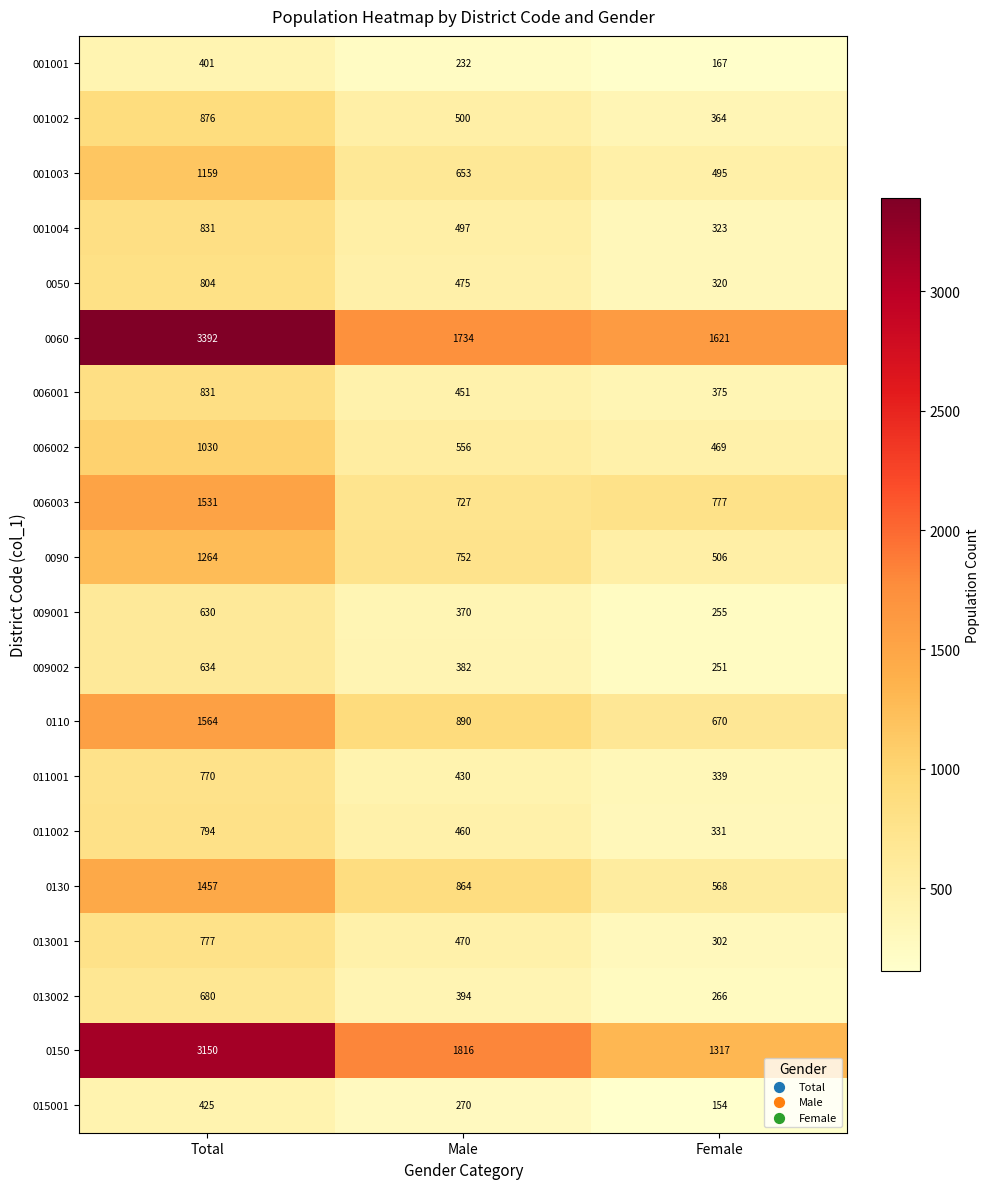

Rank the series at Male from highest to lowest value.

0150, 0060, 0110, 0130, 0090, 006003, 001003, 006002, 001002, 001004, 0050, 013001, 011002, 006001, 011001, 013002, 009002, 009001, 015001, 001001